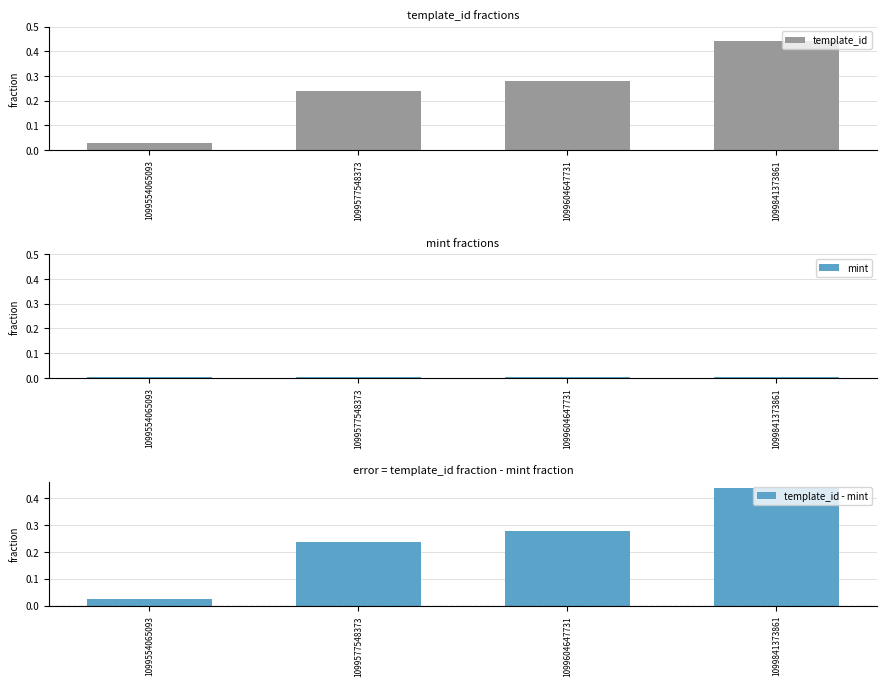

Which category has the highest value in the mint series?

1099554065093